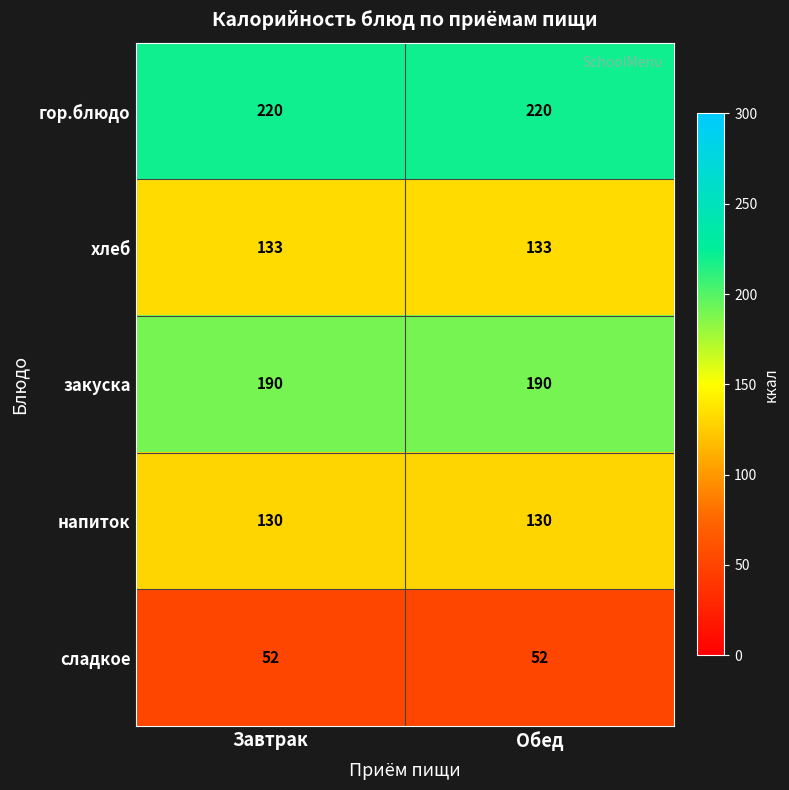

True or false: напиток has a value of 232 at Обед.

False